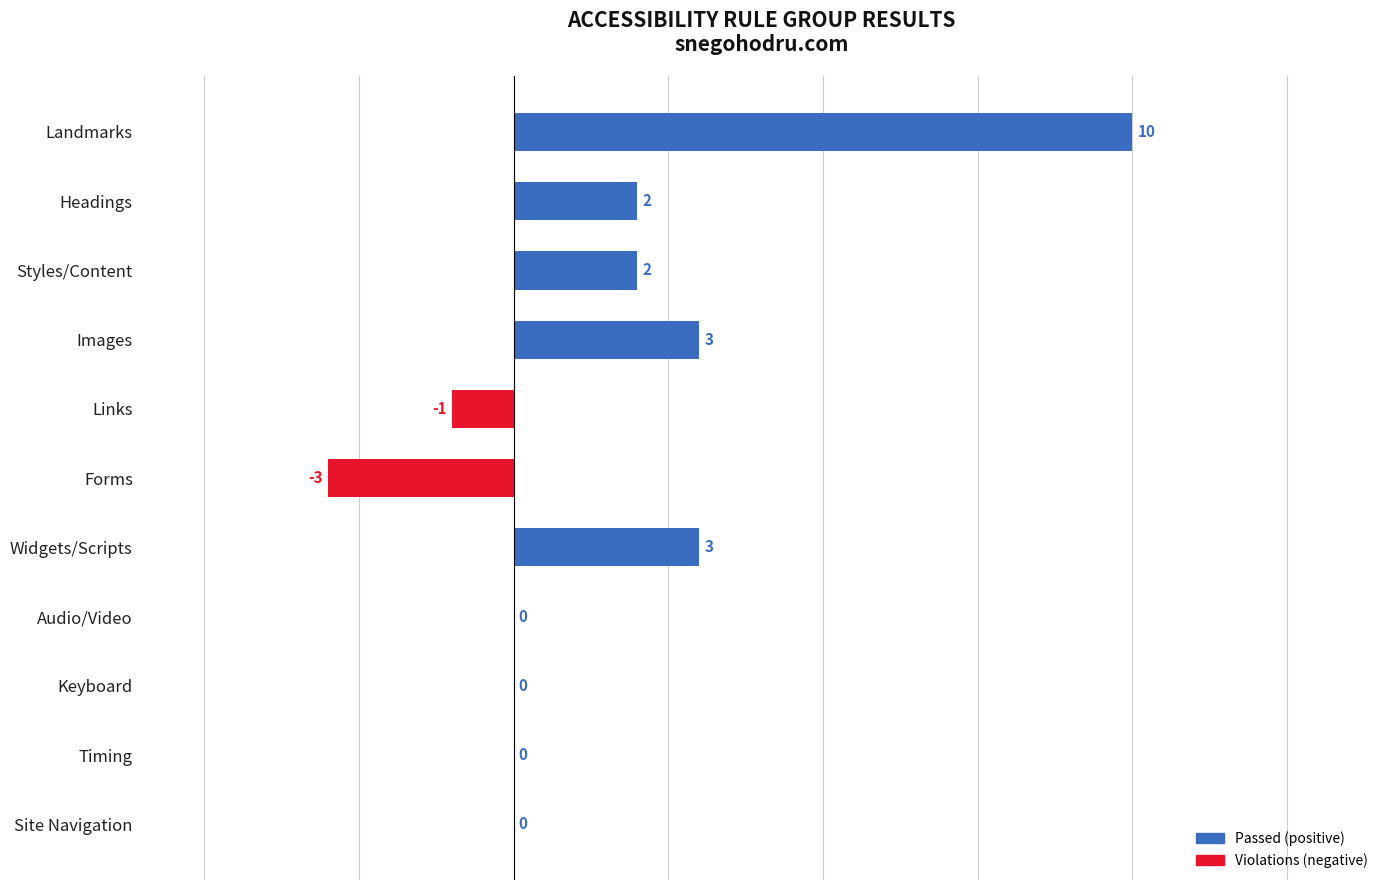

What is the sum of all values?

16